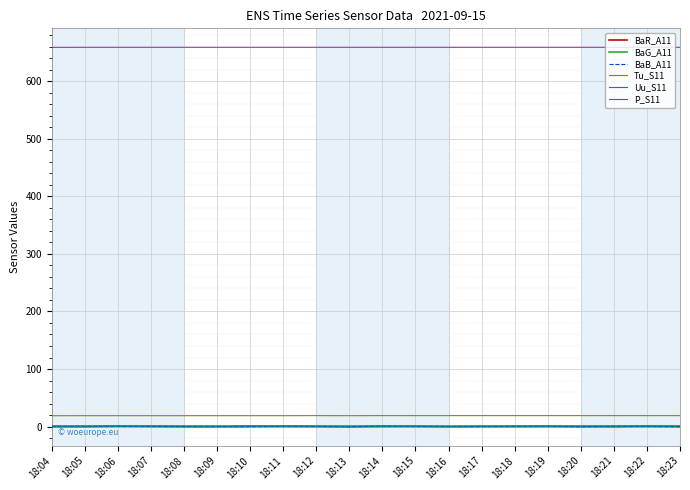

True or false: BaR_A11 has a value of -0.1 at 18:23.

True